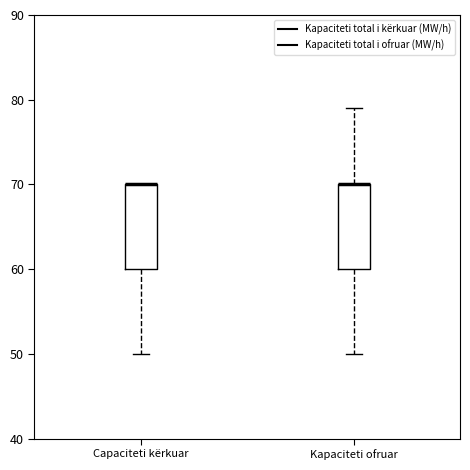

Reading left to right, transcribe this box plot: for each box, give where its median line is, the range the box spans, and where its two whiskers end, as read against the y-axis. The values are not printed on the chart, so give them approximately, as read against the axis.

Capaciteti kërkuar: median 70 (drawn on the box's upper edge), box 60 to 70, whiskers 50 to 70
Kapaciteti ofruar: median 70 (drawn on the box's upper edge), box 60 to 70, whiskers 50 to 79